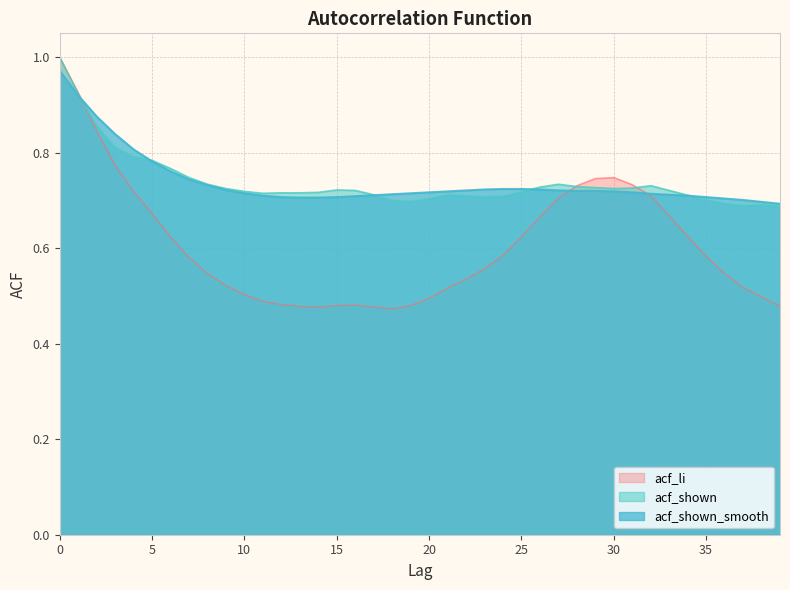

At 0, list the series in order from smallest to largest.

acf_shown_smooth, acf_li, acf_shown